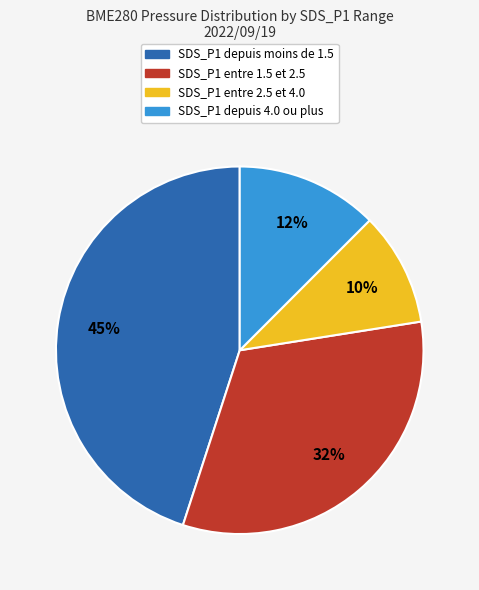

To the nearest percent, what is the average slice percentage?

25%